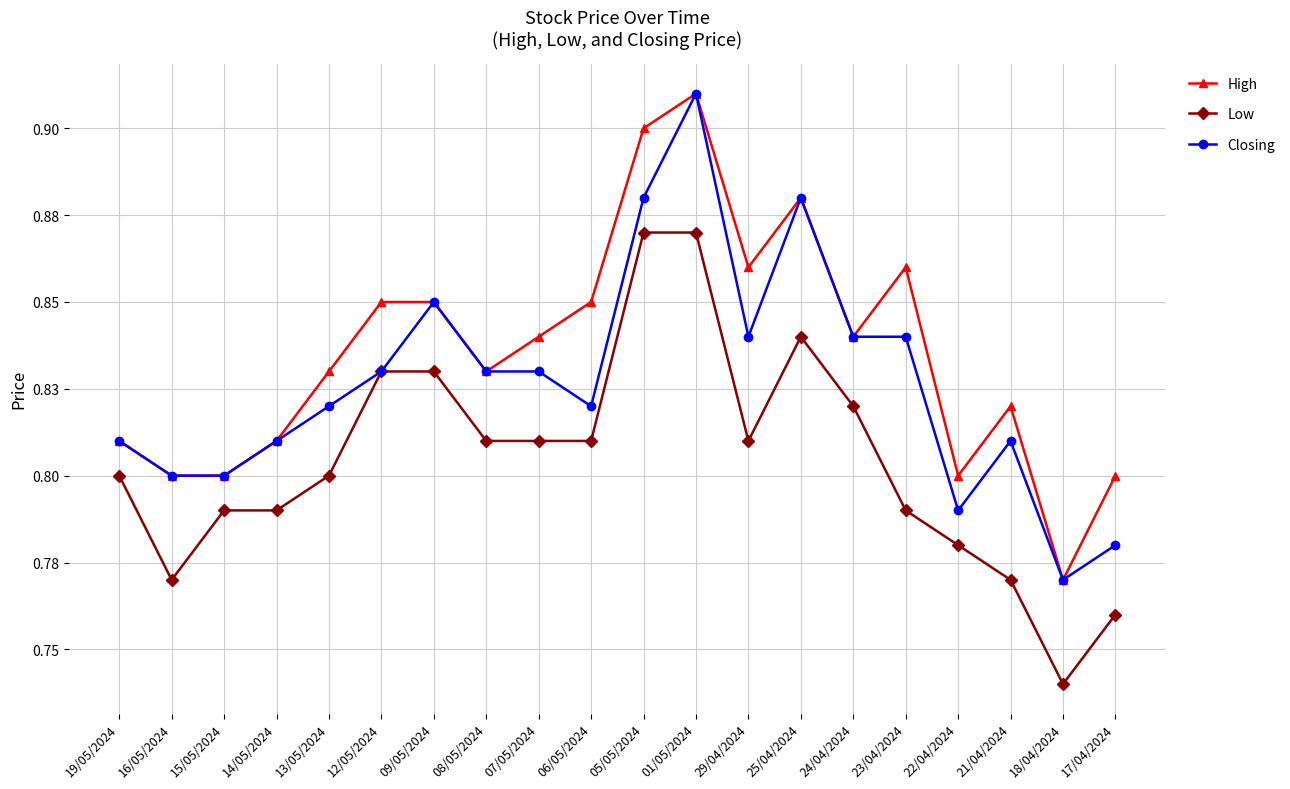

Is the value of Closing at 07/05/2024 greater than the value of Low at 01/05/2024?

No